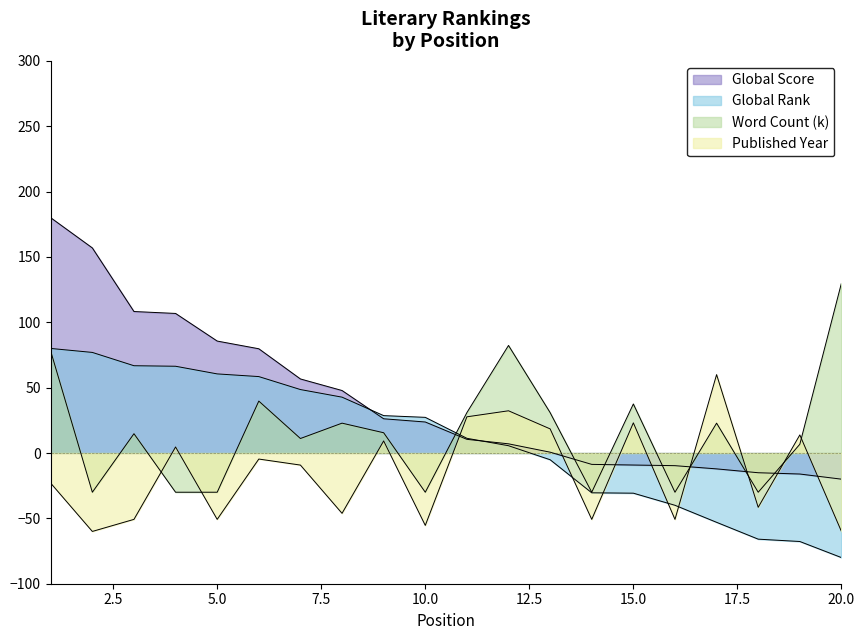

Reading right to left, what are all the values shown in this chart?

Global Score: 20=-20.0	19=-16.1	18=-15.1	17=-12.1	16=-9.7	15=-9.2	14=-8.7	13=0.6	12=7.0	11=10.5	10=23.7	9=26.2	8=47.8	7=56.7	6=79.8	5=85.7	4=106.8	3=108.3	2=156.9	1=180.0
Global Rank: 20=-80.0	19=-67.7	18=-65.9	17=-53.0	16=-40.0	15=-30.7	14=-30.4	13=-5.1	12=5.6	11=11.3	10=27.3	9=28.6	8=42.7	7=48.6	6=58.5	5=60.5	4=66.4	3=66.8	2=77.0	1=80.0
Word Count (k): 20=130.0	19=6.7	18=-30.0	17=22.8	16=-30.0	15=37.5	14=-30.0	13=30.9	12=82.3	11=30.9	10=-30.0	9=15.5	8=22.8	7=11.1	6=39.7	5=-30.0	4=-30.0	3=14.8	2=-30.0	1=77.9
Published Year: 20=-60.0	19=13.8	18=-41.5	17=60.0	16=-50.8	15=23.1	14=-50.8	13=18.5	12=32.3	11=27.7	10=-55.4	9=9.2	8=-46.2	7=-9.2	6=-4.6	5=-50.8	4=4.6	3=-50.8	2=-60.0	1=-23.1